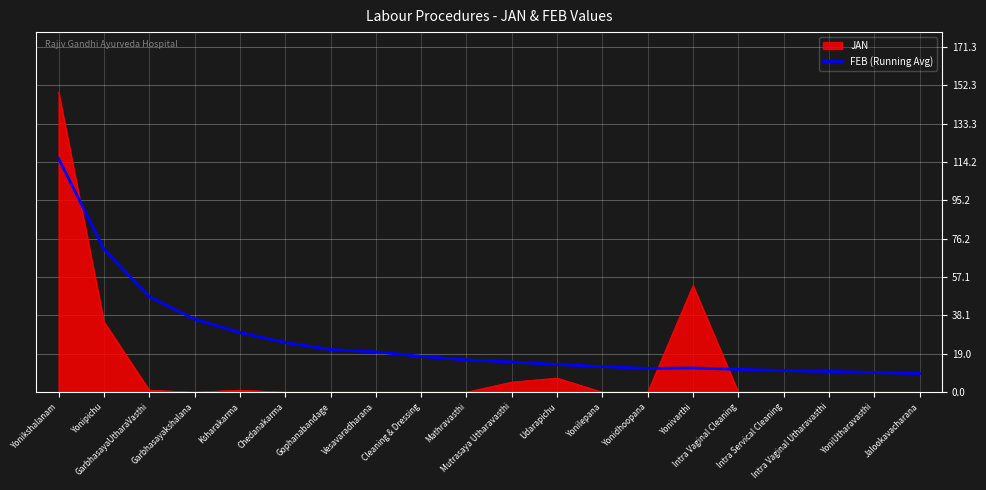

Which series has the widest spread of values?

JAN